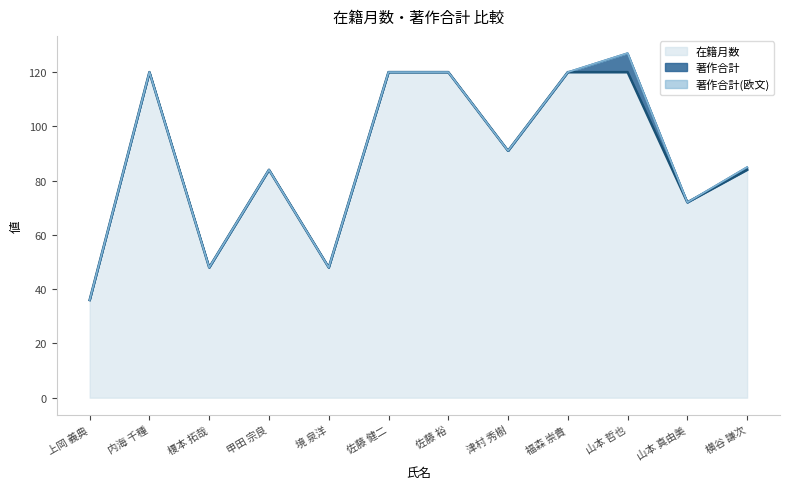

Count the number of categories in the chart.

12